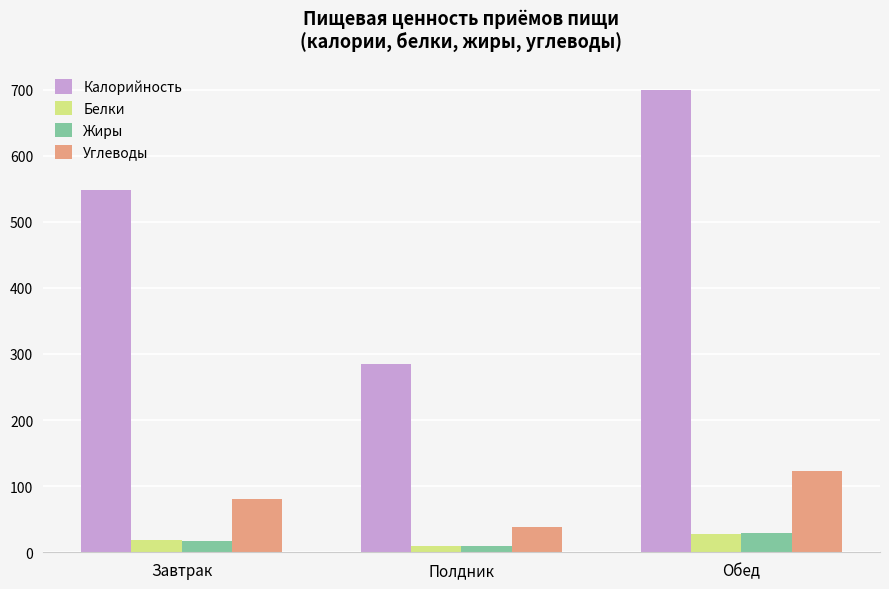

What is the highest value of the Белки series?

28.0